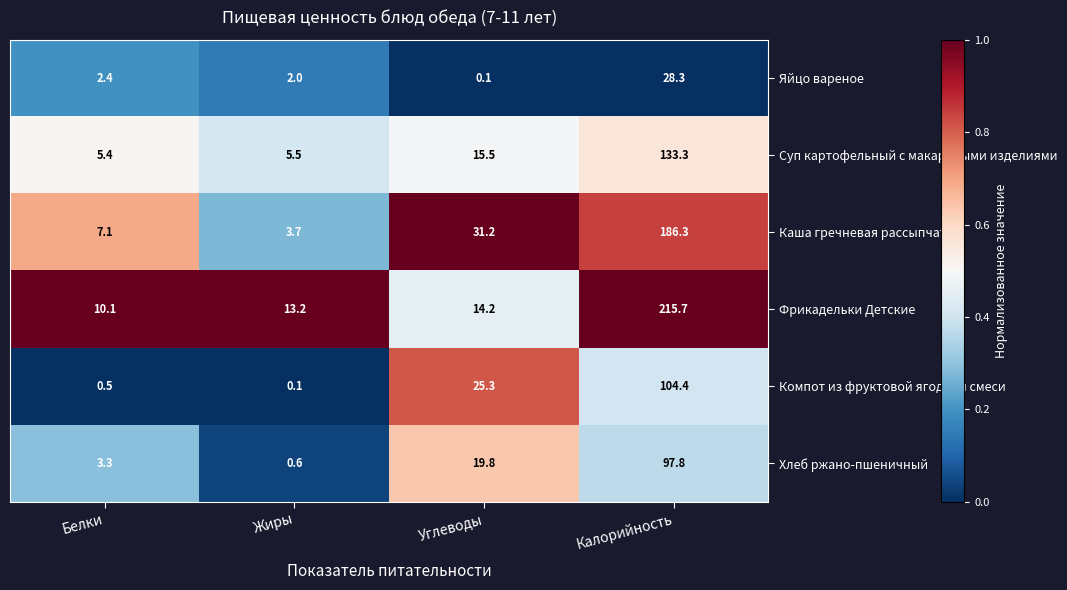

The value of Фрикадельки Детские at Углеводы is 4.5. True or false?

False